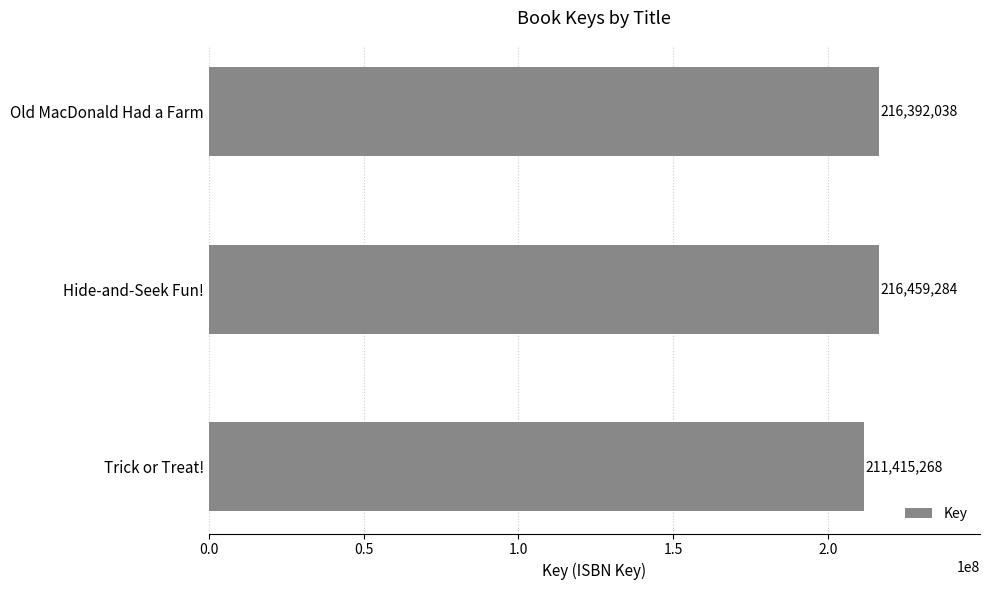

Which has a higher value, Old MacDonald Had a Farm or Trick or Treat!?

Old MacDonald Had a Farm